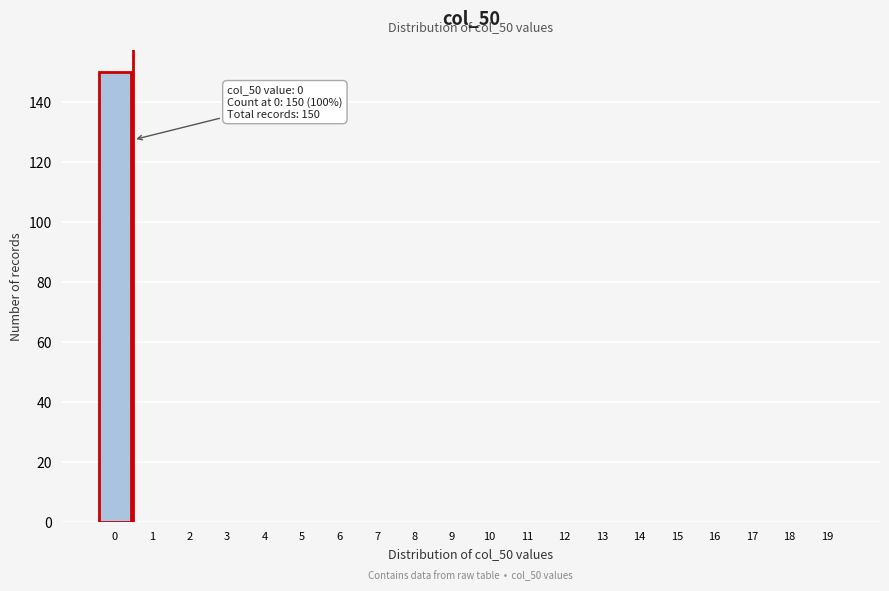

Reading right to left, extract all data points from this chart.

19=0	18=0	17=0	16=0	15=0	14=0	13=0	12=0	11=0	10=0	9=0	8=0	7=0	6=0	5=0	4=0	3=0	2=0	1=0	0=150